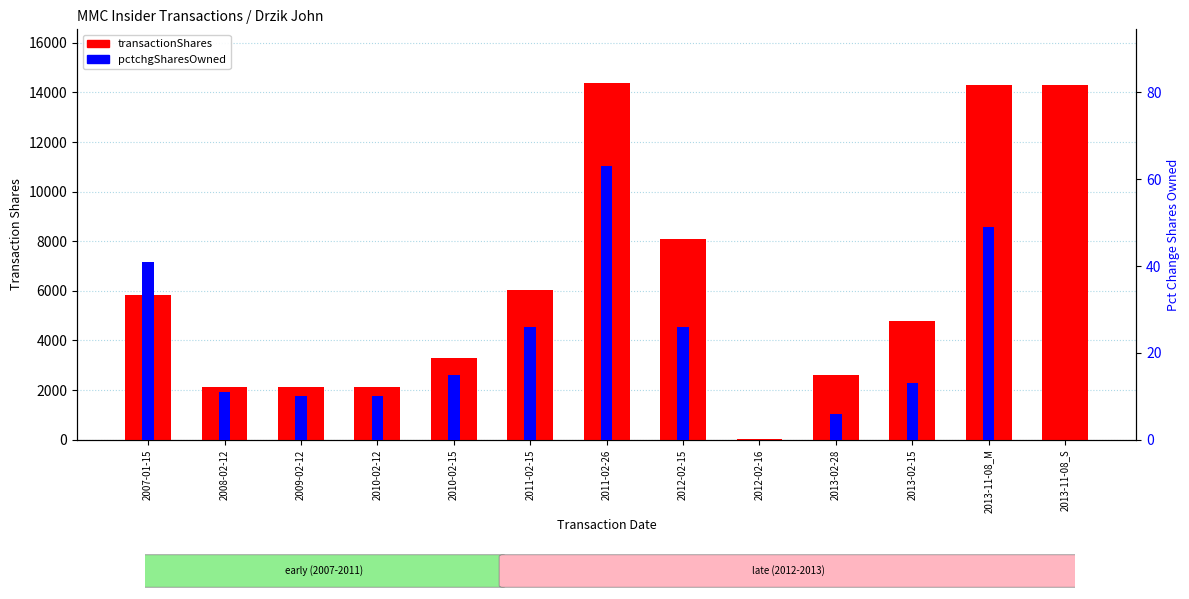

Is the value of pctchgSharesOwned at 2013-02-28 greater than the value of transactionShares at 2013-11-08_S?

No